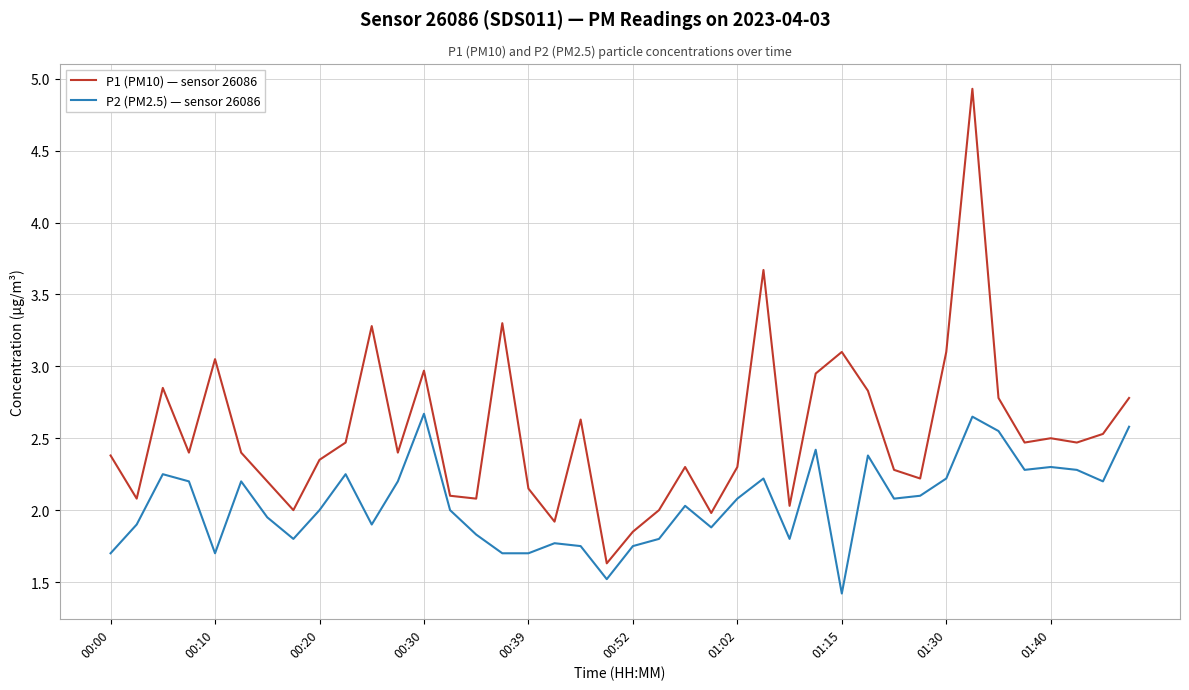

Which series has the widest spread of values?

P1 (PM10) — sensor 26086